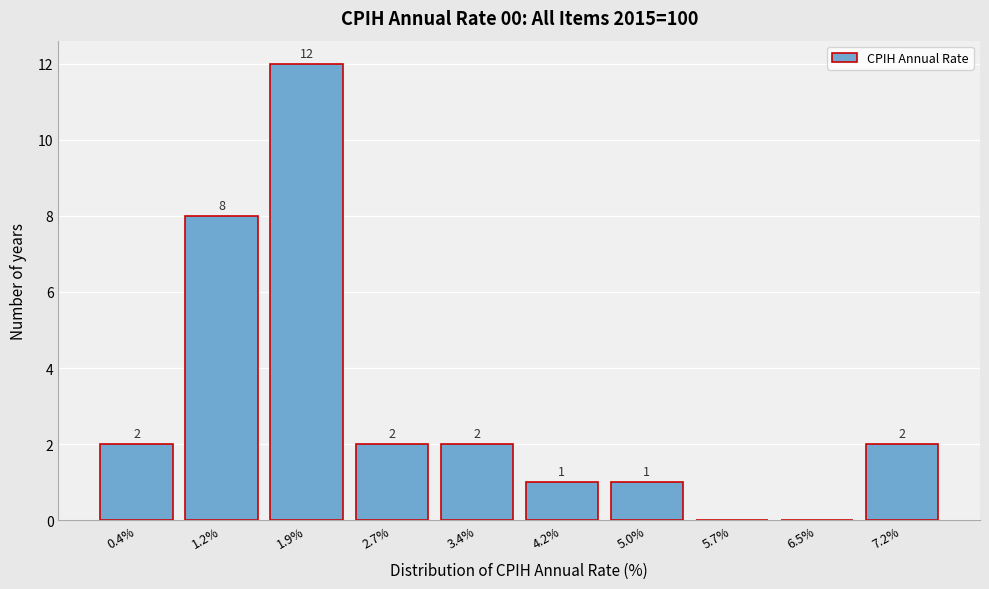

Reading left to right, transcribe all the data shown in this chart.

0.4%=2	1.2%=8	1.9%=12	2.7%=2	3.4%=2	4.2%=1	5.0%=1	5.7%=0	6.5%=0	7.2%=2